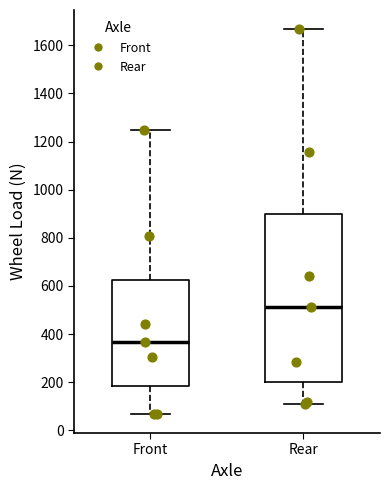

Reading left to right, read every box against the y-axis: the position of its median line, the range the box covers, and the ends of its whiskers. The values are not printed on the chart, so give them approximately, as read against the axis.

Front: median 360, box 180 to 620, whiskers 60 to 1240
Rear: median 520, box 200 to 900, whiskers 100 to 1660